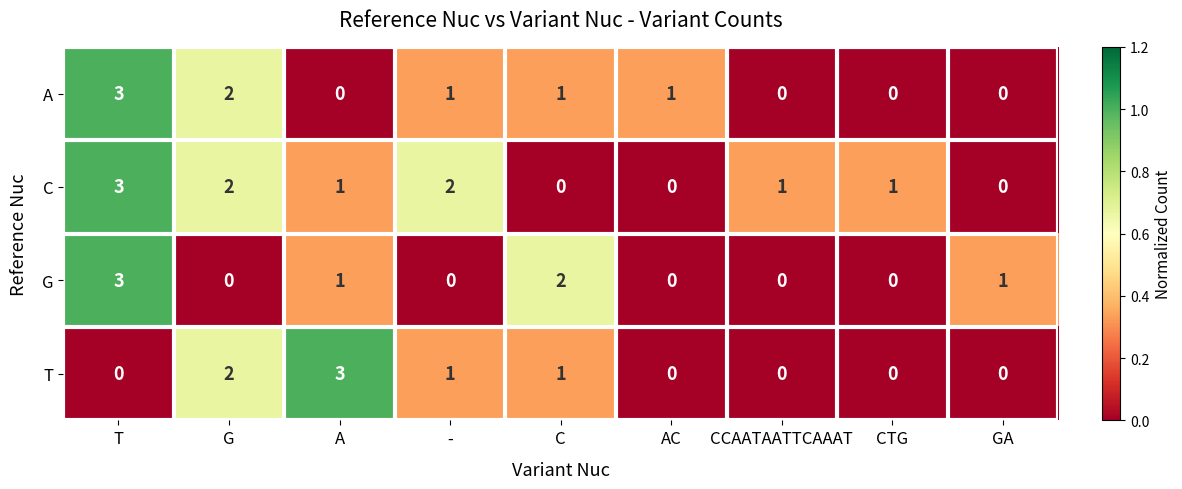

Count the C values in the range 0 to 2.

8